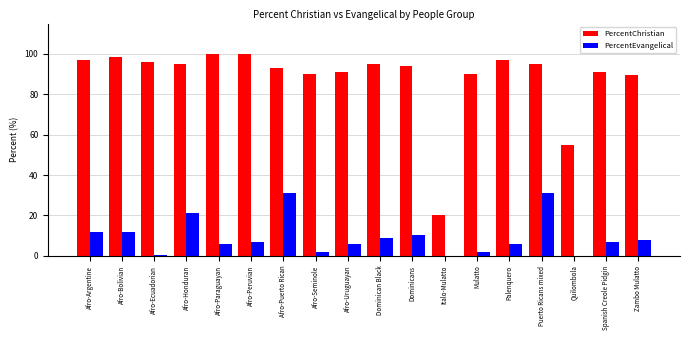

How many groups of bars are there?

18